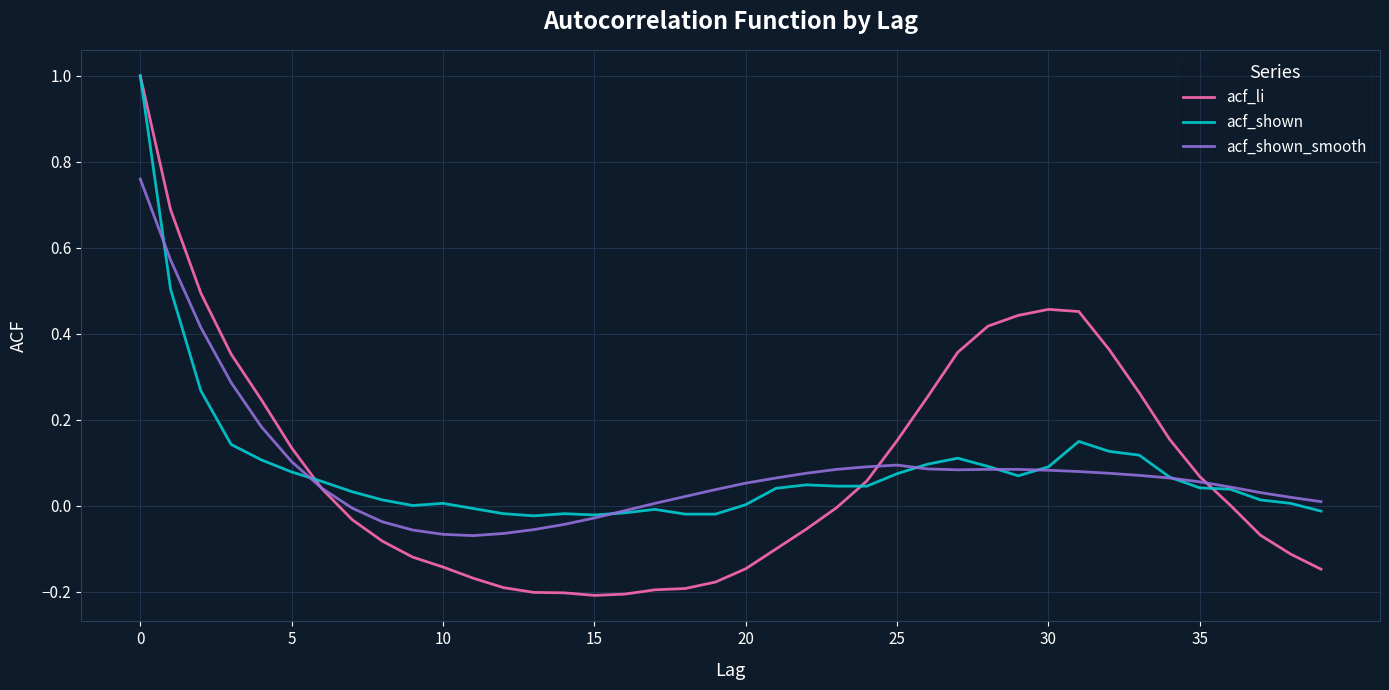

Which series has the largest range (max minus min)?

acf_li